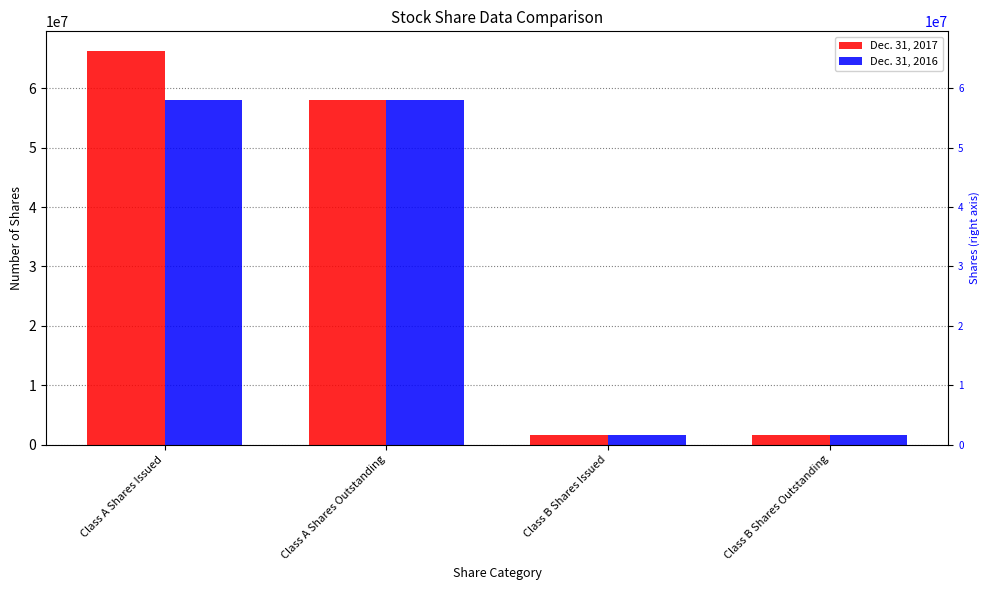

Is it true that Dec. 31, 2017 equals 101534182 at Class A Shares Issued?

False